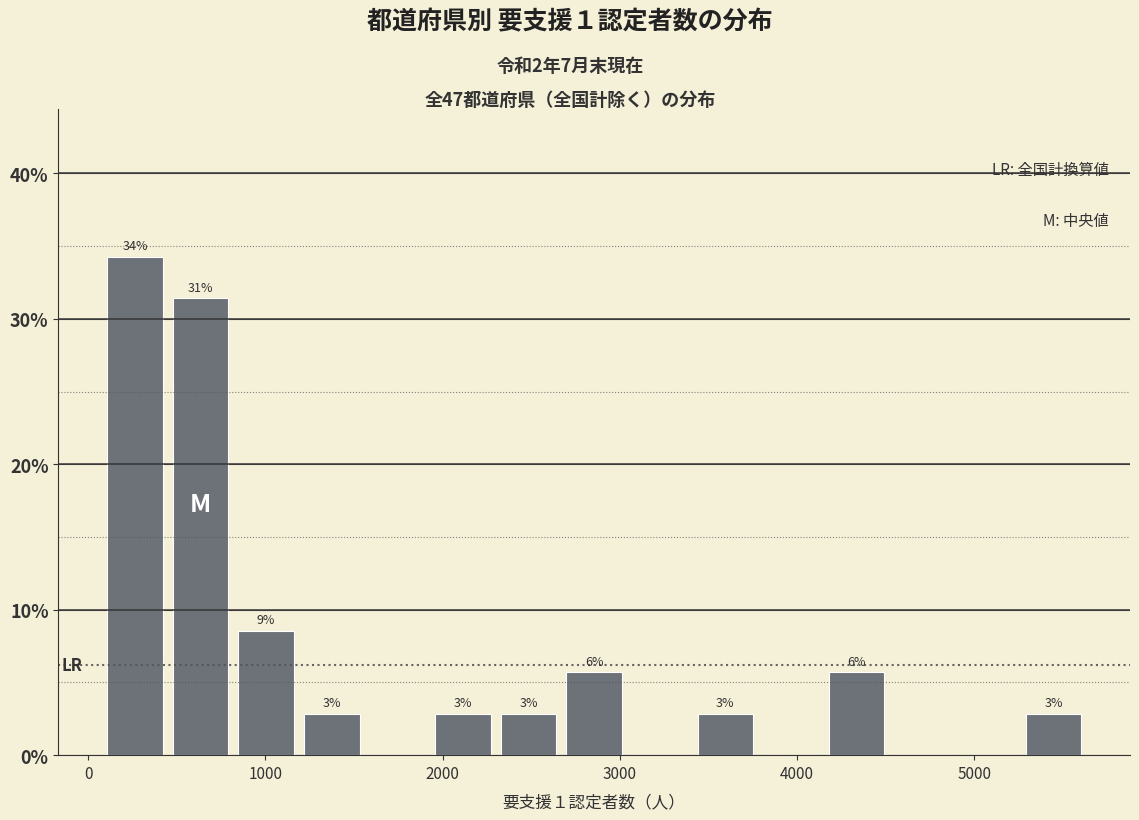

Read against the x-axis, roughly where is the centre of the tallest bar?

300